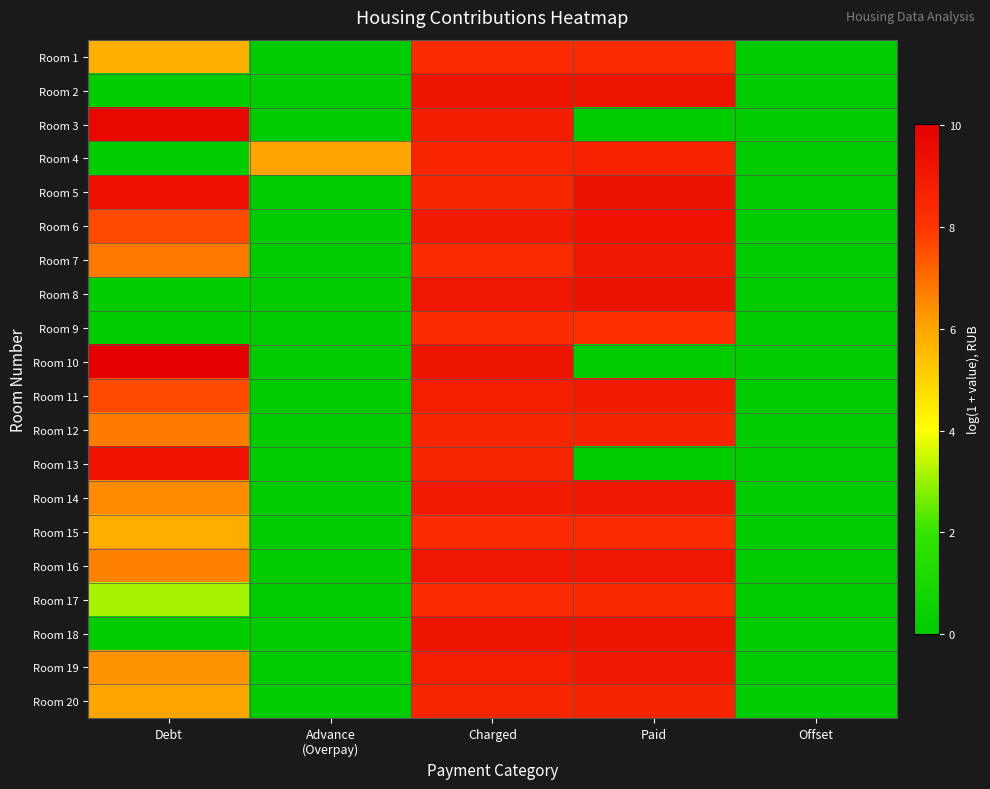

Reading left to right, what are all the values shown in this chart?

Room 1: Debt=5.8	Advance
(Overpay)=0.0	Charged=8.3	Paid=8.3	Offset=0.0
Room 2: Debt=0.0	Advance
(Overpay)=0.0	Charged=9.2	Paid=9.2	Offset=0.0
Room 3: Debt=9.7	Advance
(Overpay)=0.0	Charged=8.8	Paid=0.0	Offset=0.0
Room 4: Debt=0.0	Advance
(Overpay)=6.0	Charged=8.5	Paid=8.6	Offset=0.0
Room 5: Debt=9.3	Advance
(Overpay)=0.0	Charged=8.5	Paid=9.3	Offset=0.0
Room 6: Debt=7.6	Advance
(Overpay)=0.0	Charged=9.0	Paid=9.2	Offset=0.0
Room 7: Debt=6.8	Advance
(Overpay)=0.0	Charged=8.3	Paid=9.1	Offset=0.0
Room 8: Debt=0.0	Advance
(Overpay)=0.0	Charged=9.1	Paid=9.3	Offset=0.0
Room 9: Debt=0.0	Advance
(Overpay)=0.0	Charged=8.3	Paid=8.1	Offset=0.0
Room 10: Debt=10.0	Advance
(Overpay)=0.0	Charged=9.2	Paid=0.0	Offset=0.0
Room 11: Debt=7.6	Advance
(Overpay)=0.0	Charged=8.8	Paid=9.0	Offset=0.0
Room 12: Debt=6.7	Advance
(Overpay)=0.0	Charged=8.5	Paid=8.6	Offset=0.0
Room 13: Debt=9.2	Advance
(Overpay)=0.0	Charged=8.5	Paid=0.0	Offset=0.0
Room 14: Debt=6.5	Advance
(Overpay)=0.0	Charged=9.0	Paid=9.1	Offset=0.0
Room 15: Debt=5.8	Advance
(Overpay)=0.0	Charged=8.3	Paid=8.3	Offset=0.0
Room 16: Debt=6.7	Advance
(Overpay)=0.0	Charged=9.1	Paid=9.1	Offset=0.0
Room 17: Debt=3.1	Advance
(Overpay)=0.0	Charged=8.3	Paid=8.4	Offset=0.0
Room 18: Debt=0.0	Advance
(Overpay)=0.0	Charged=9.2	Paid=9.2	Offset=0.0
Room 19: Debt=6.3	Advance
(Overpay)=0.0	Charged=8.8	Paid=9.1	Offset=0.0
Room 20: Debt=6.0	Advance
(Overpay)=0.0	Charged=8.5	Paid=8.6	Offset=0.0